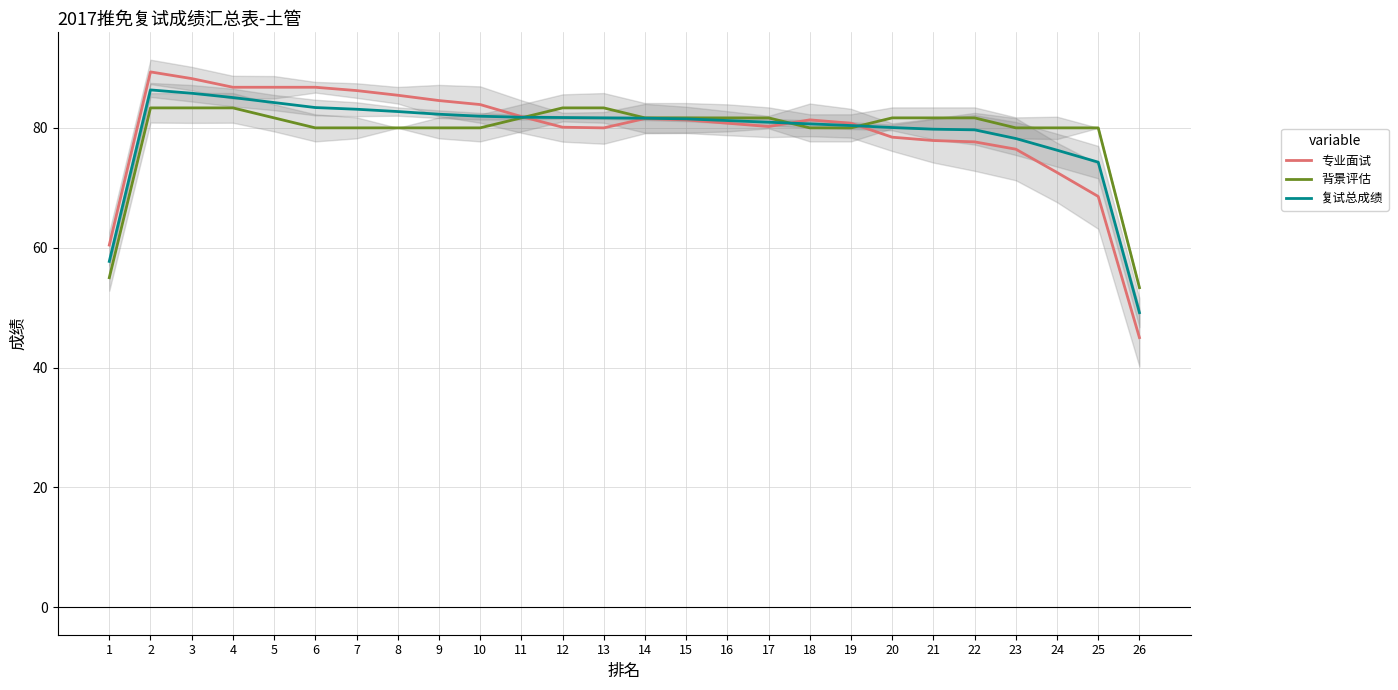

What are all the series names shown in the legend?

专业面试, 背景评估, 复试总成绩